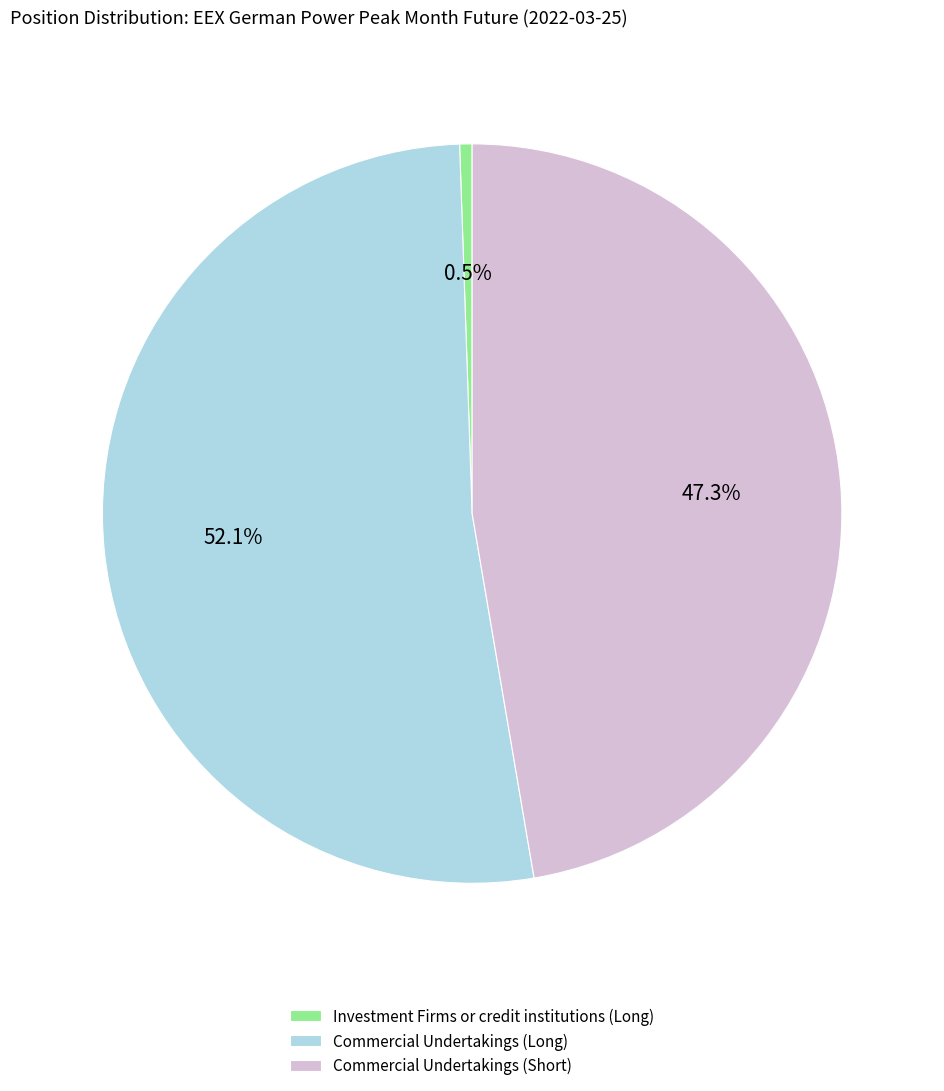

Rank the categories by value from lowest to highest.

Investment Firms or credit institutions (Long), Commercial Undertakings (Short), Commercial Undertakings (Long)